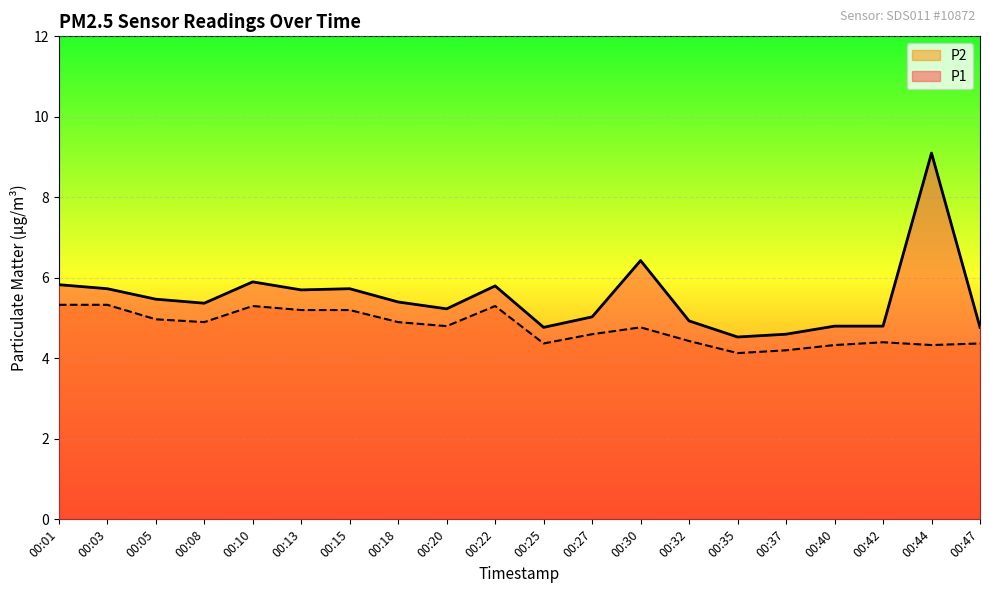

True or false: P2 and P1 cross at least once.

False